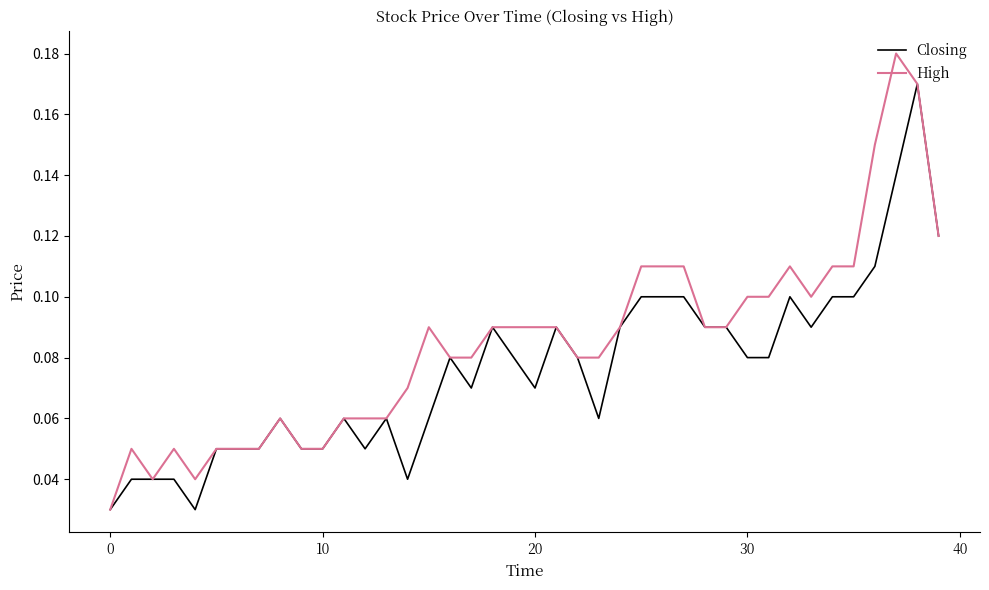

Which series has the largest range (max minus min)?

High